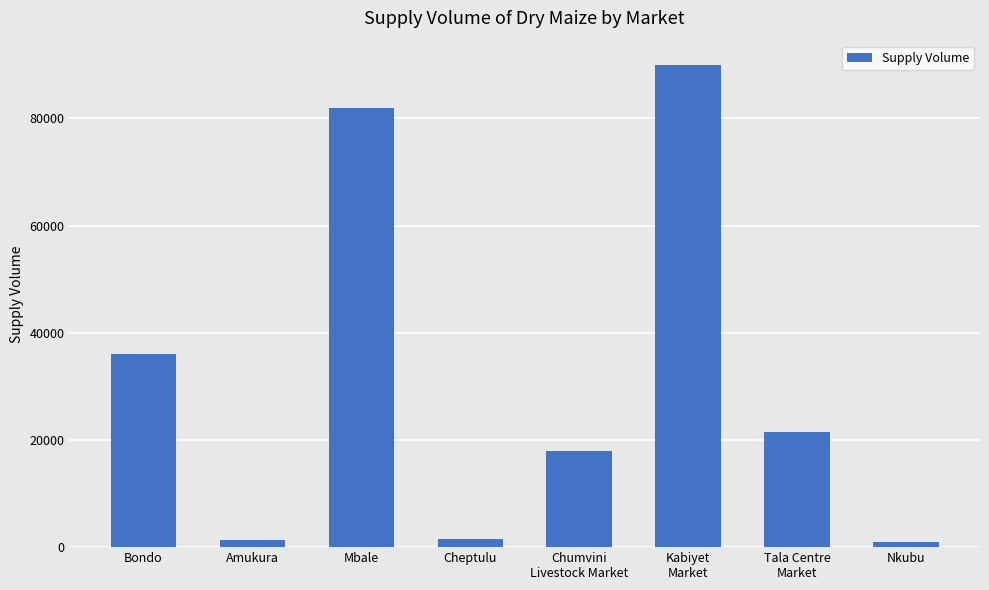

Does the chart contain any negative values?

No